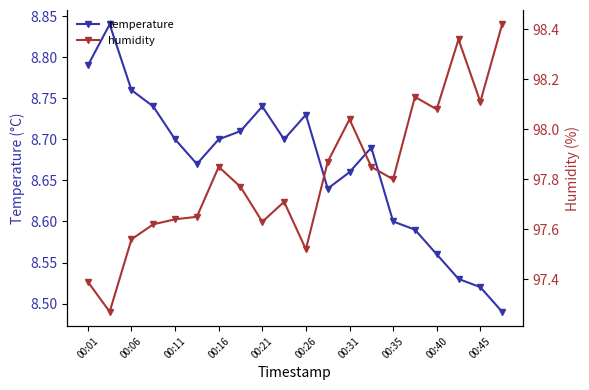

Which series has the widest spread of values?

humidity